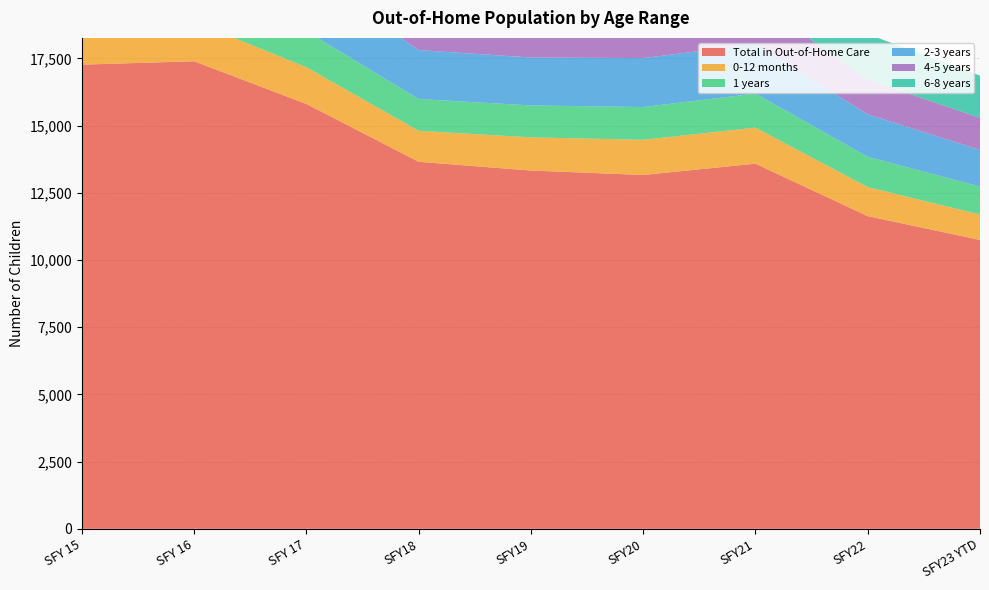

Reading right to left, transcribe all the data shown in this chart.

Total in Out-of-Home Care: 10745	11630	13581	13161	13326	13651	15803	17390	17264
0-12 months: 946	1079	1341	1308	1233	1152	1365	1472	1467
1 years: 1040	1128	1267	1218	1188	1183	1342	1570	1598
2-3 years: 1363	1578	1843	1822	1782	1821	2148	2510	2408
4-5 years: 1190	1295	1613	1486	1509	1562	1823	2009	2010
6-8 years: 1573	1689	1923	1829	1882	1980	2406	2825	2968